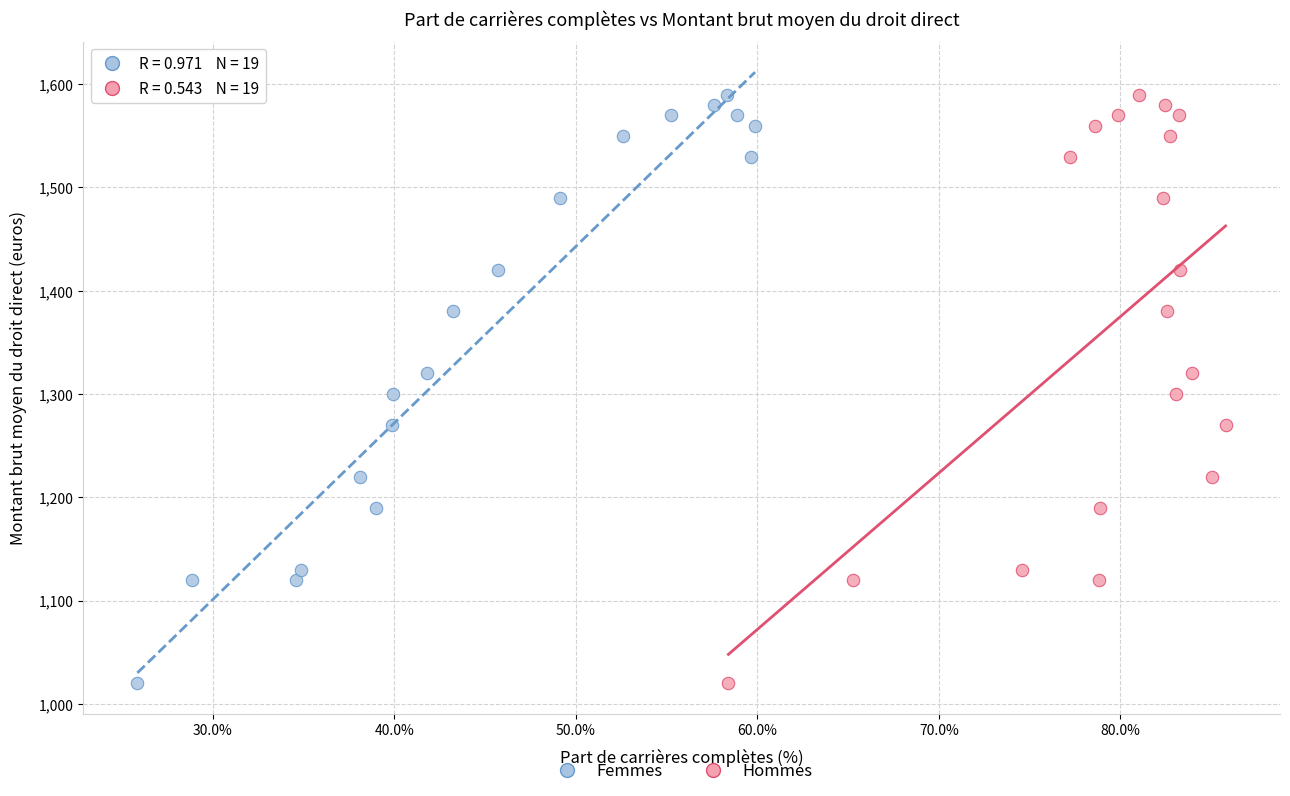

What are all the series names shown in the legend?

Femmes, Hommes